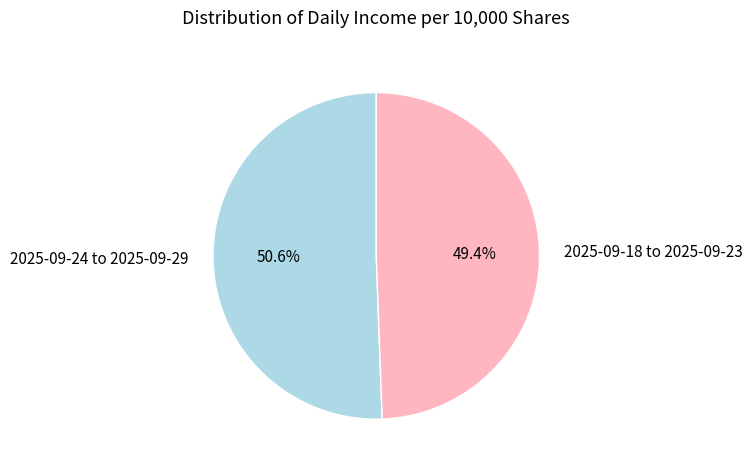

Which slice is the largest?

2025-09-24 to 2025-09-29